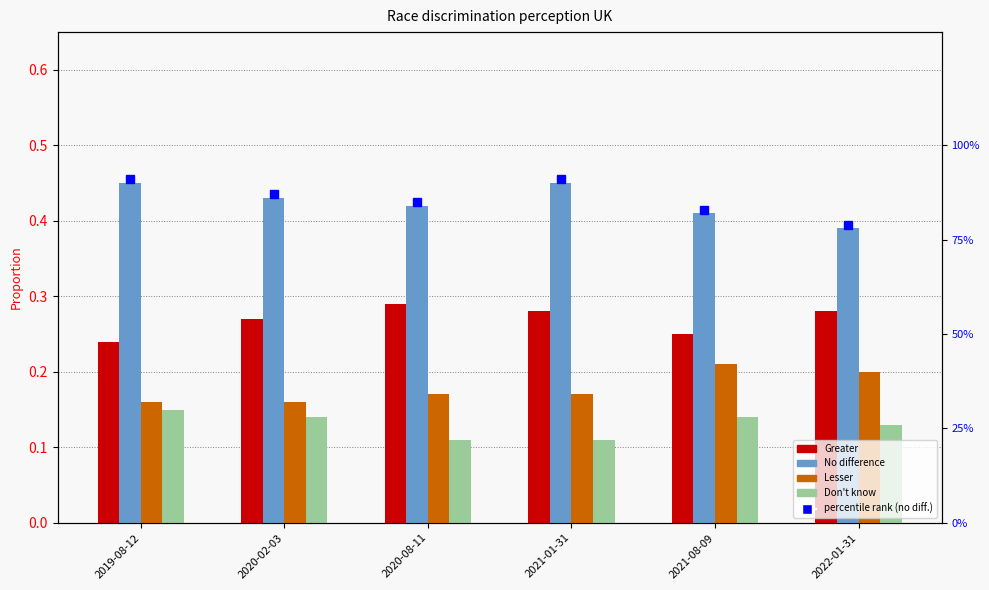

Is the value of Don't know at 2019-08-12 greater than the value of No difference at 2020-08-11?

No